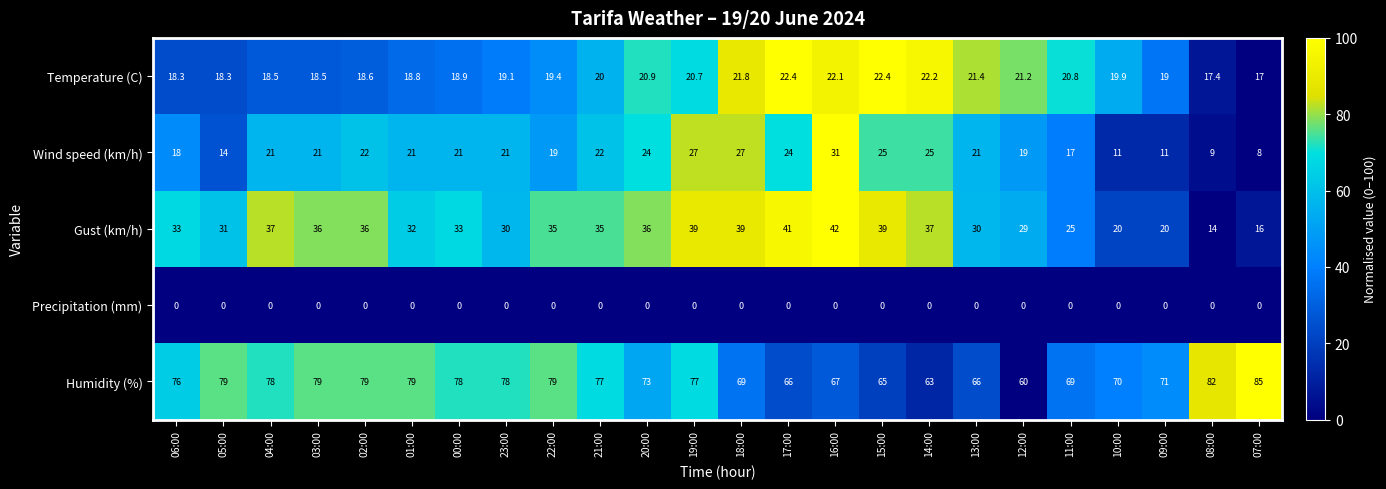

The Gust (km/h) series shows 11.1 at 22:00. True or false?

False